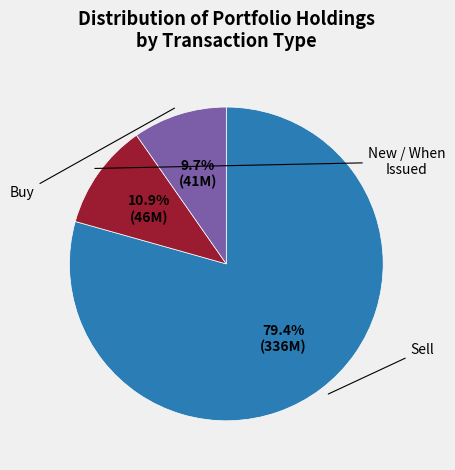

Is there a majority slice in this chart?

Yes